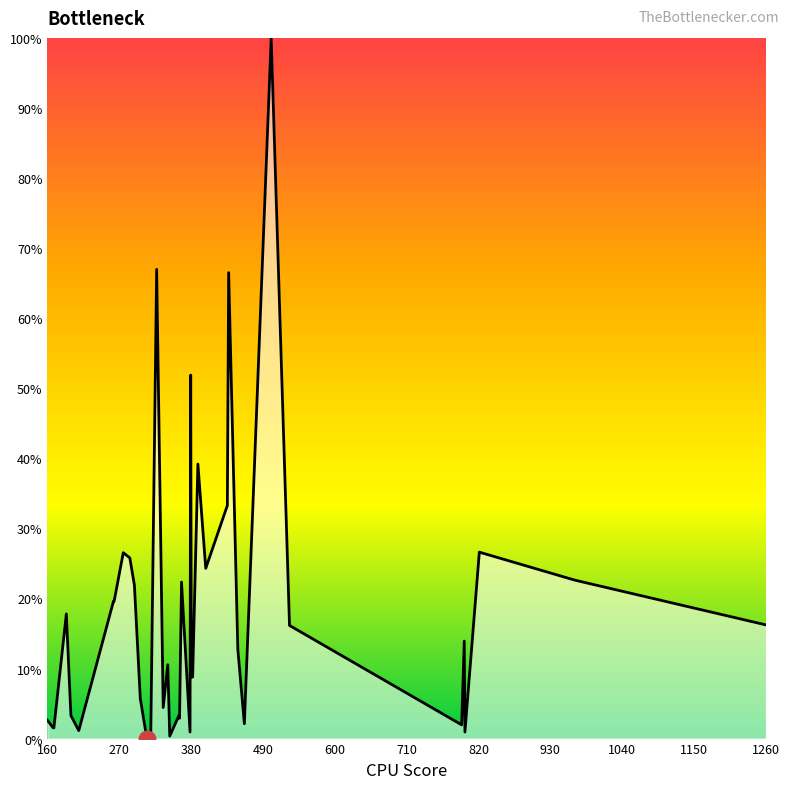

What is the difference between the maximum and minimum values?

100.0